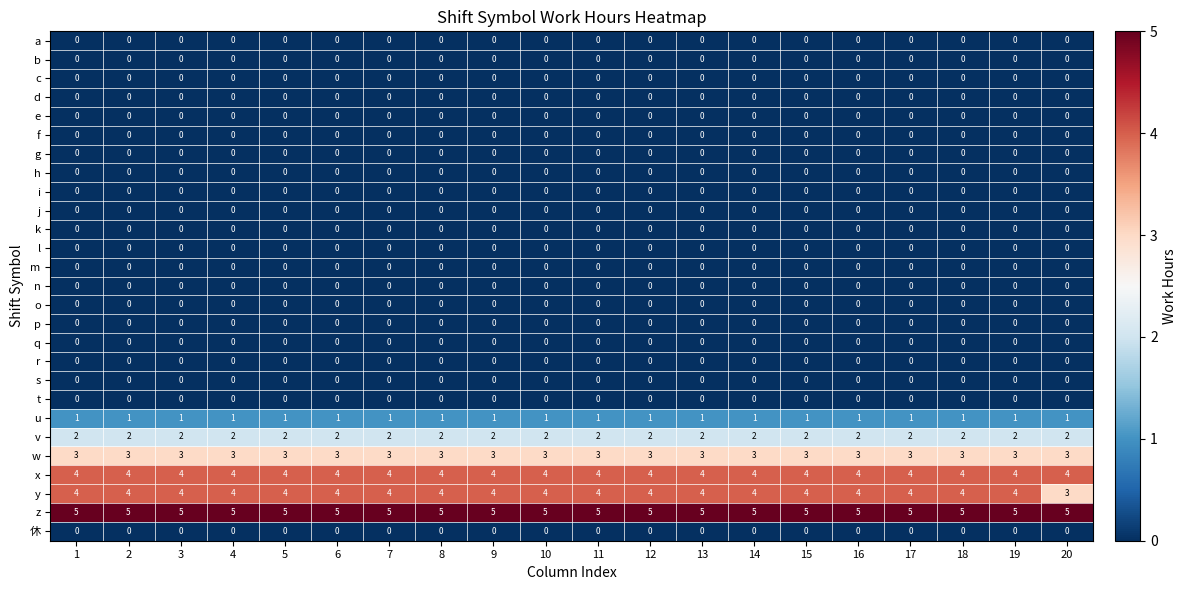

True or false: d has a value of 0 at 3.

True